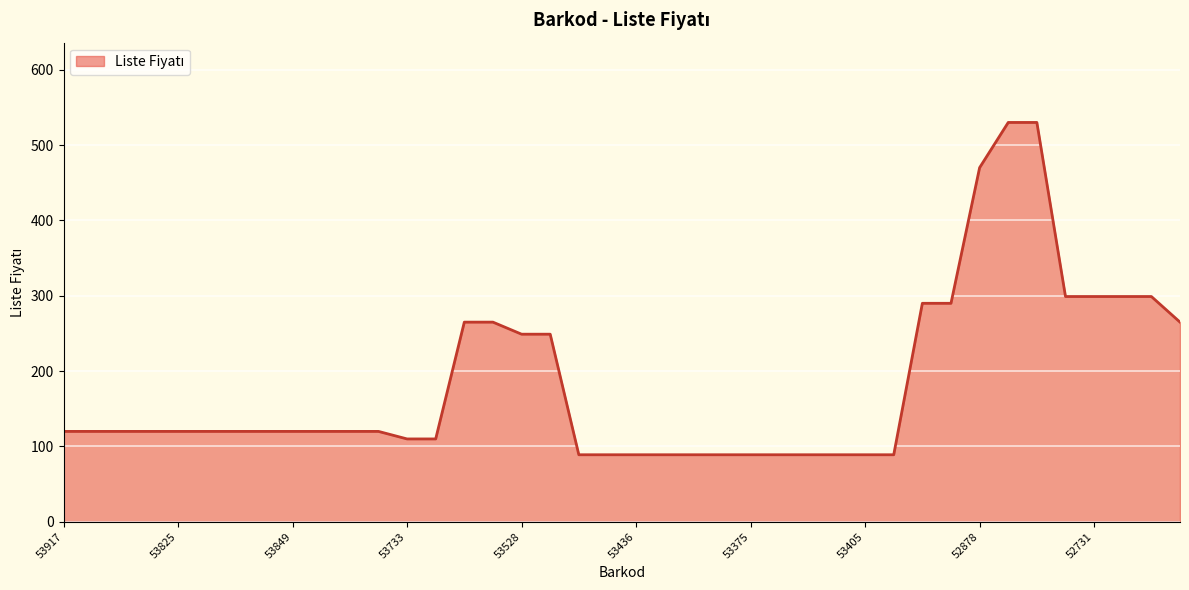

What is the minimum value shown in the chart?

89